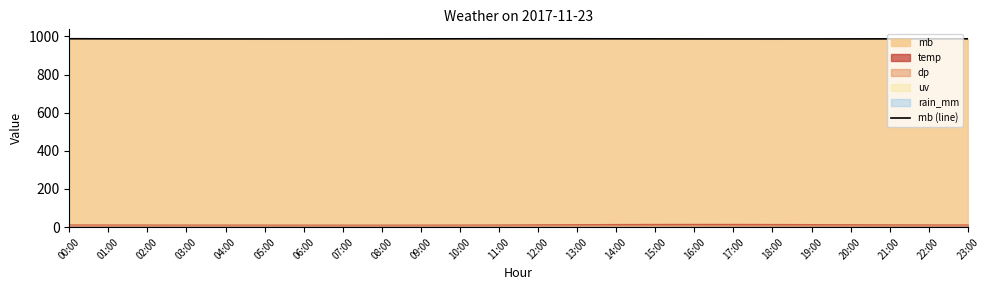

Where is the data nearest to the value 987?

02:00